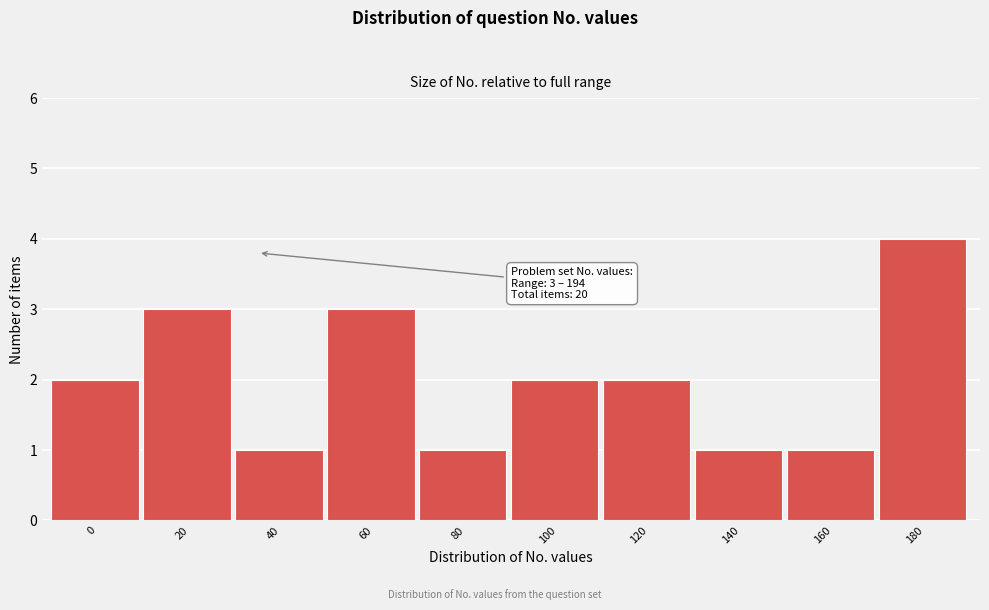

Reading left to right, extract all data points from this chart.

2	3	1	3	1	2	2	1	1	4